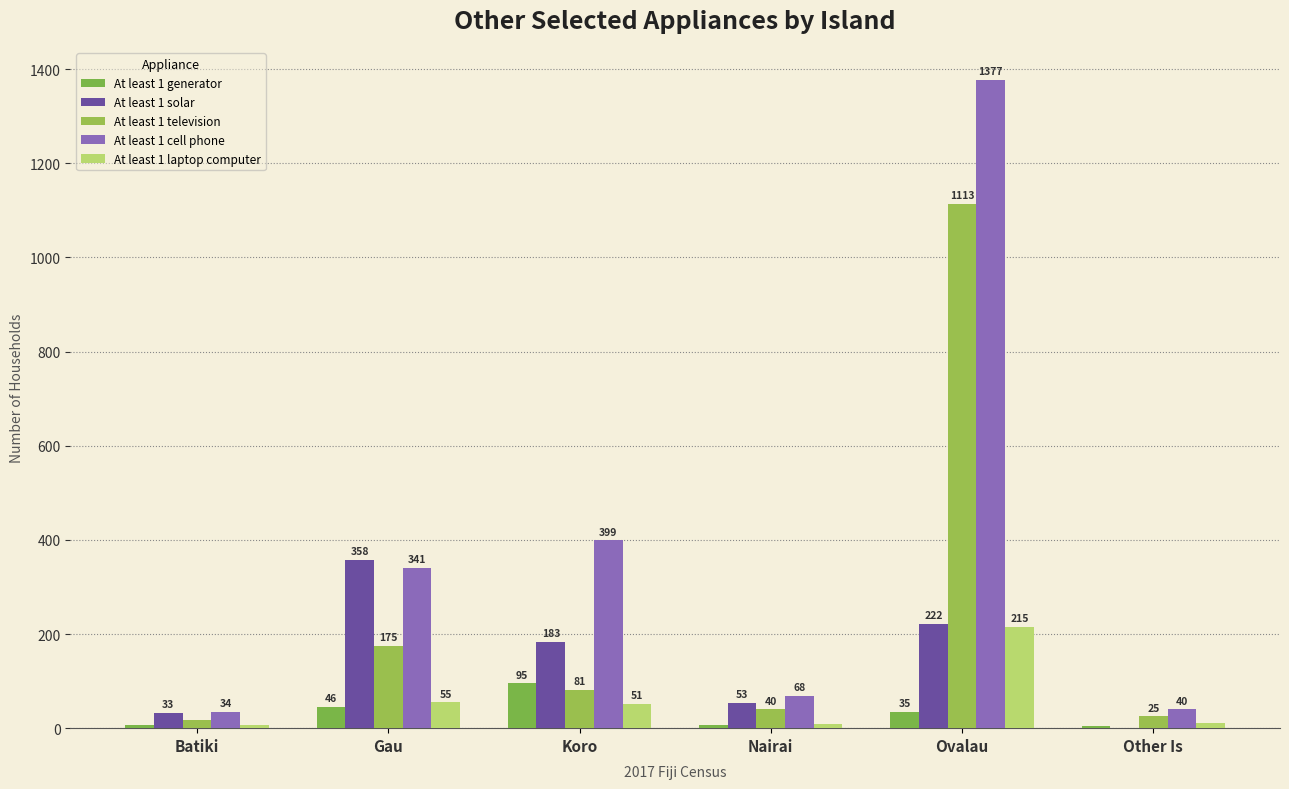

Reading right to left, what are all the values shown in this chart?

At least 1 generator: Other Is=5	Ovalau=35	Nairai=7	Koro=95	Gau=46	Batiki=7
At least 1 solar: Other Is=1	Ovalau=222	Nairai=53	Koro=183	Gau=358	Batiki=33
At least 1 television: Other Is=25	Ovalau=1113	Nairai=40	Koro=81	Gau=175	Batiki=18
At least 1 cell phone: Other Is=40	Ovalau=1377	Nairai=68	Koro=399	Gau=341	Batiki=34
At least 1 laptop computer: Other Is=11	Ovalau=215	Nairai=9	Koro=51	Gau=55	Batiki=6